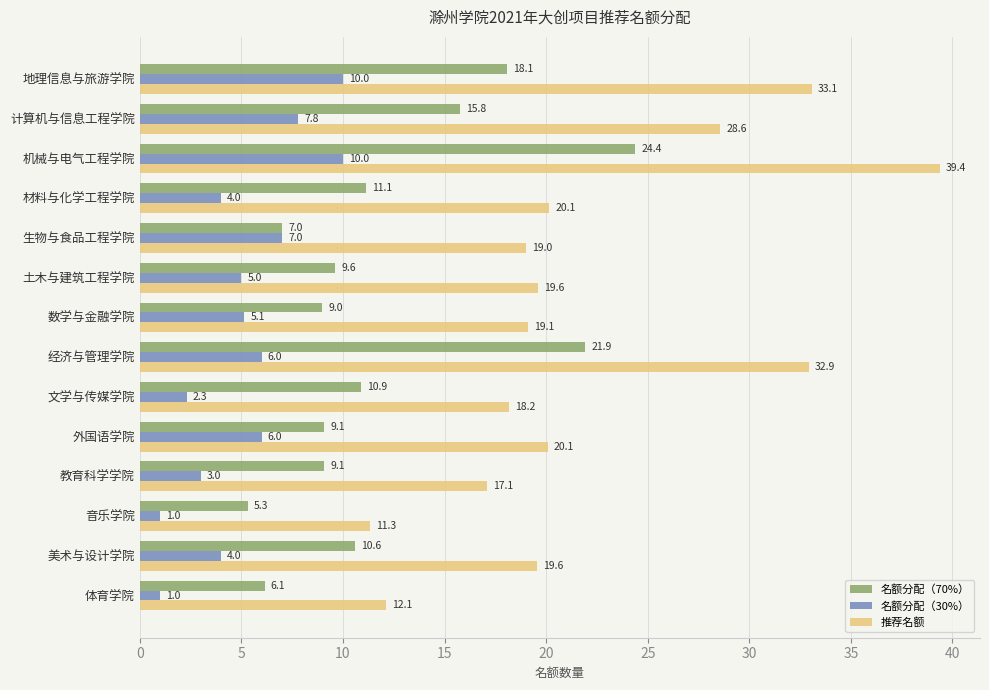

At how many categories does at least one series exceed 24?

4